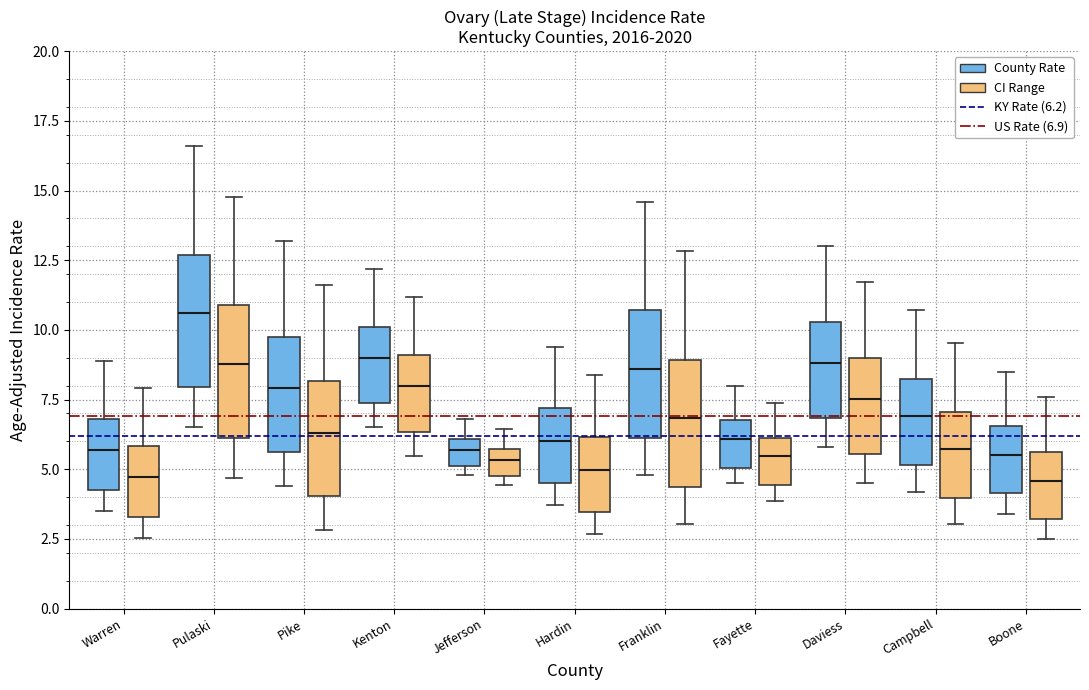

Where is the upper edge of the box for Jefferson (County Rate) on the y-axis? The values are not printed on the chart, so give them approximately, as read against the axis.

6.0